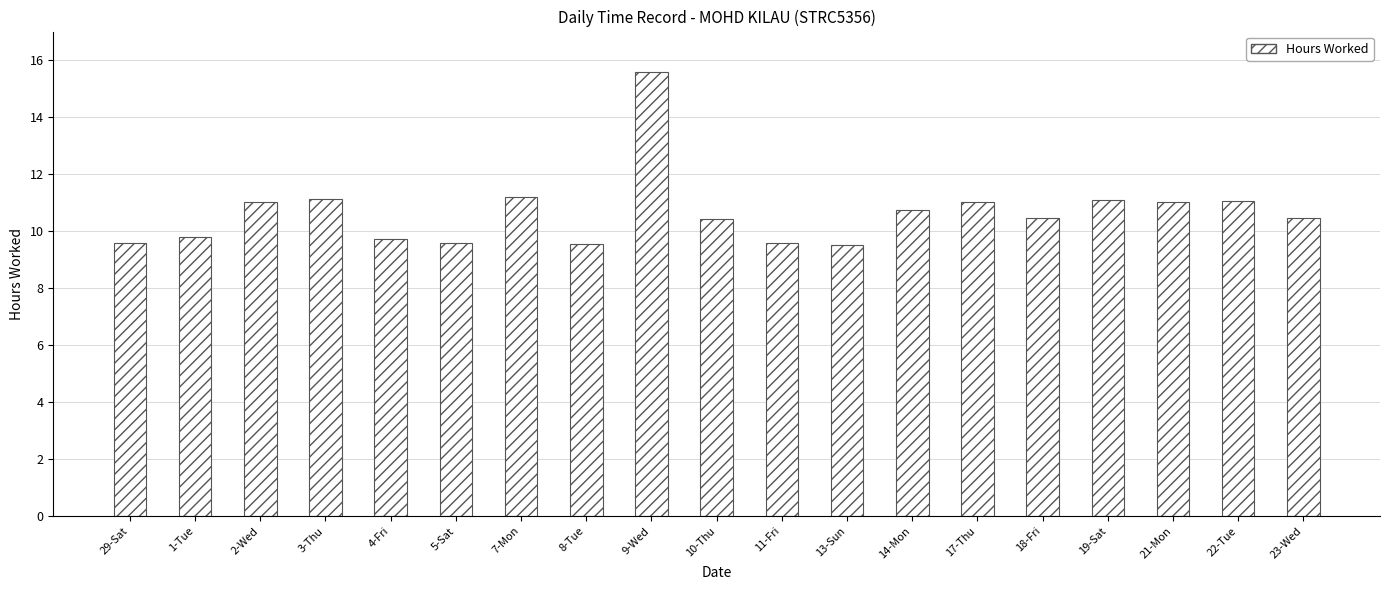

What is the maximum value shown in the chart?

15.6